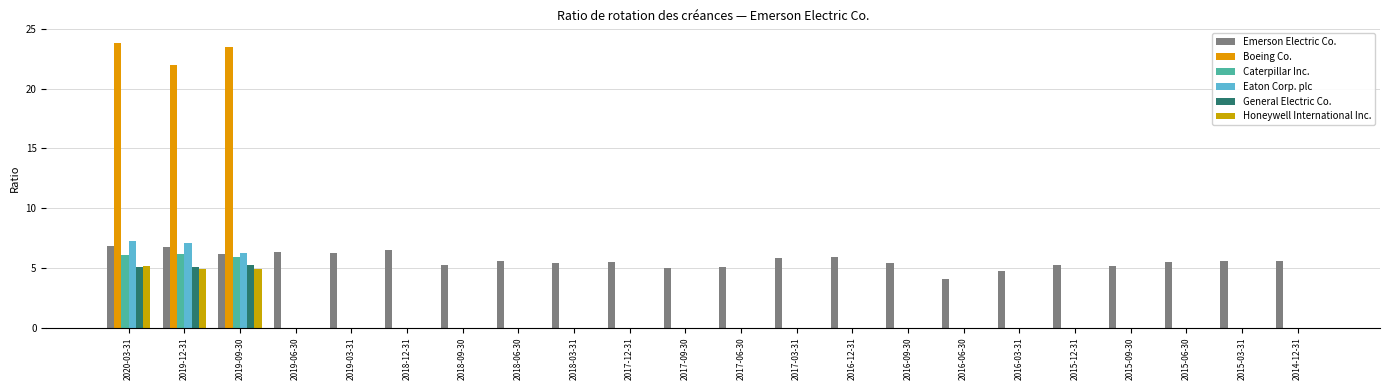

Rank the series by their maximum value, from highest to lowest.

Boeing Co., Eaton Corp. plc, Emerson Electric Co., Caterpillar Inc., General Electric Co., Honeywell International Inc.